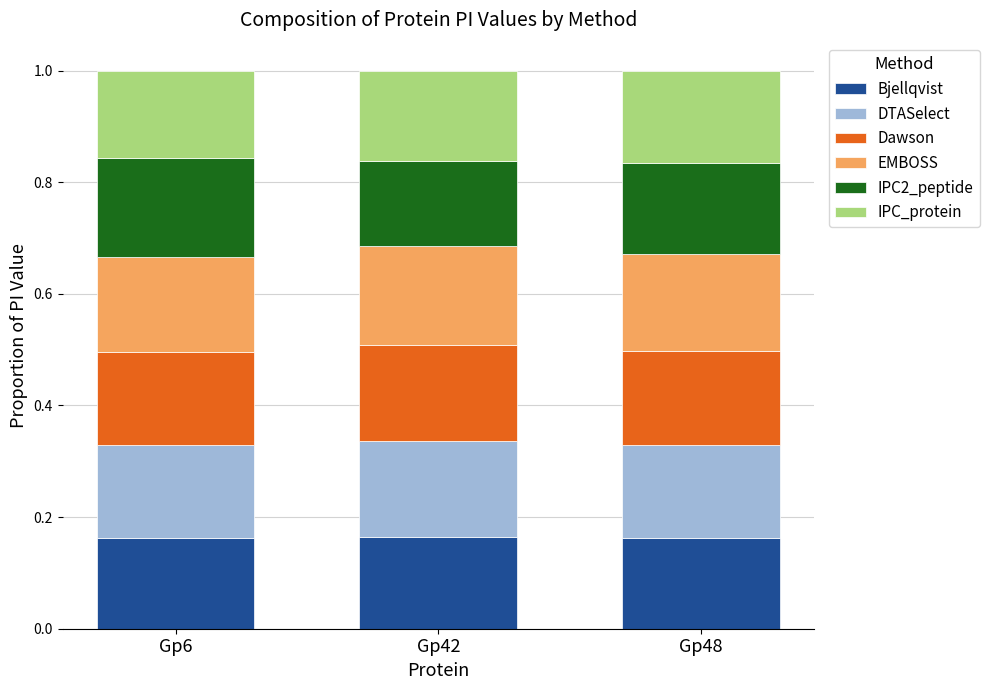

Is it true that Bjellqvist equals 0.1 at Gp6?

False